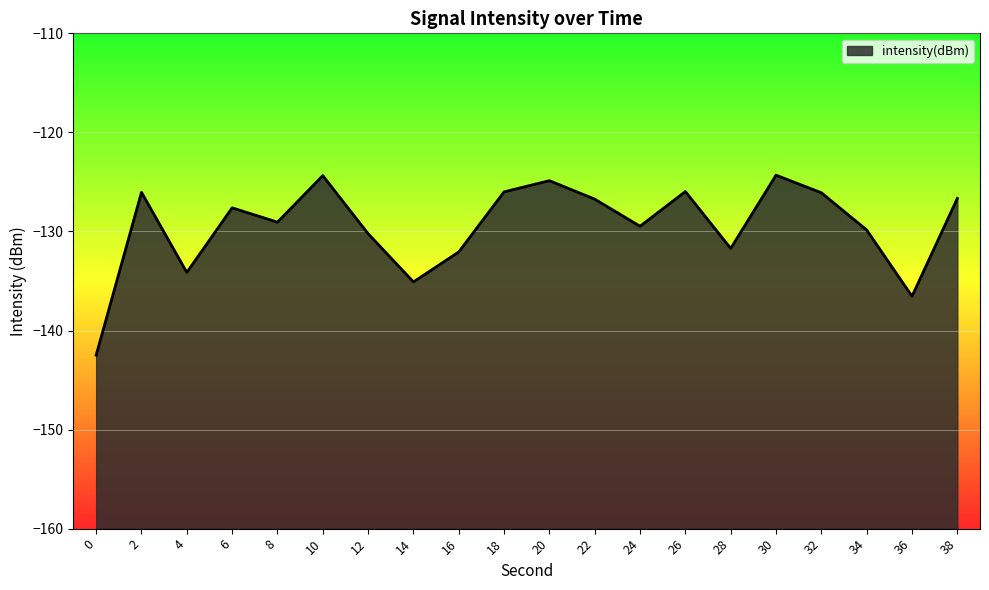

Reading left to right, what are all the values shown in this chart?

-142.5	-126.1	-134.1	-127.6	-129.1	-124.4	-130.2	-135.1	-132.1	-126.0	-124.9	-126.7	-129.5	-126.0	-131.7	-124.3	-126.1	-129.9	-136.5	-126.7